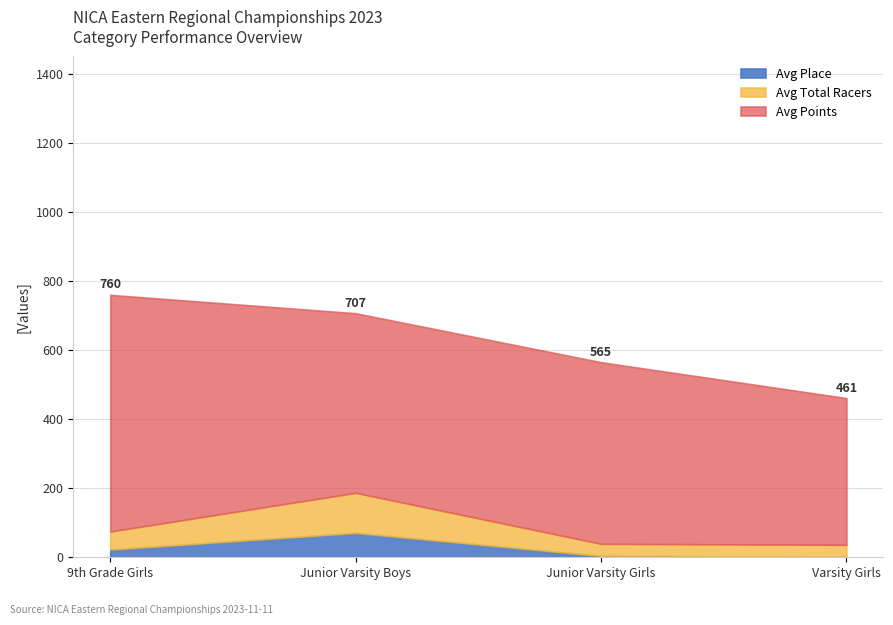

What is the maximum value for Avg Place?

70.7